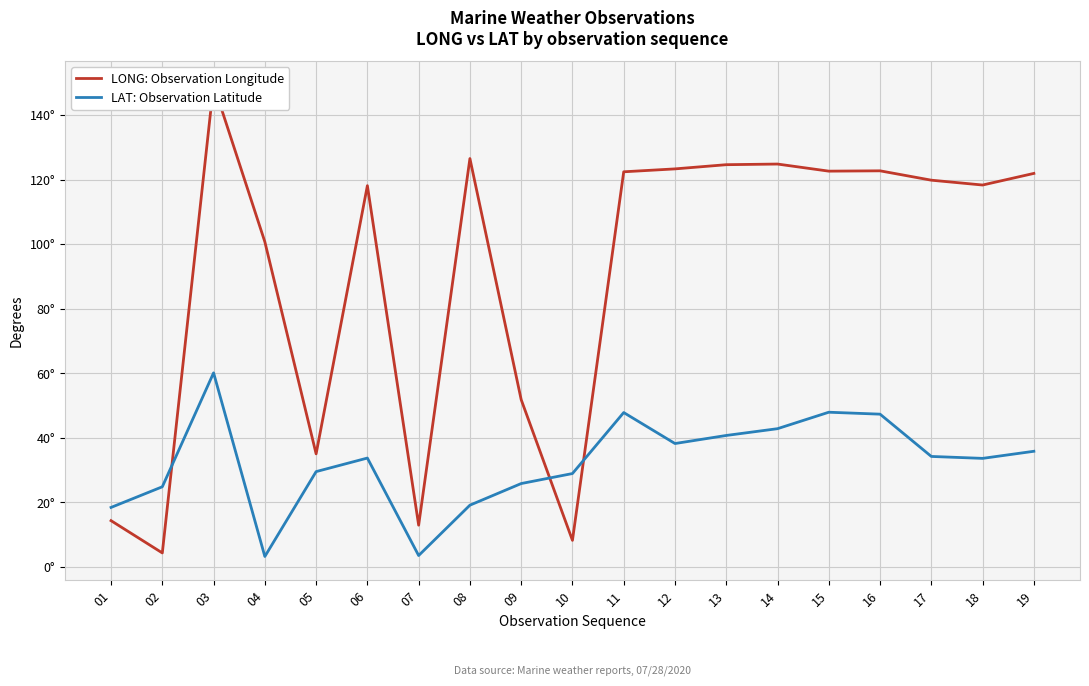

Rank the series by their maximum value, from lowest to highest.

LAT: Observation Latitude, LONG: Observation Longitude